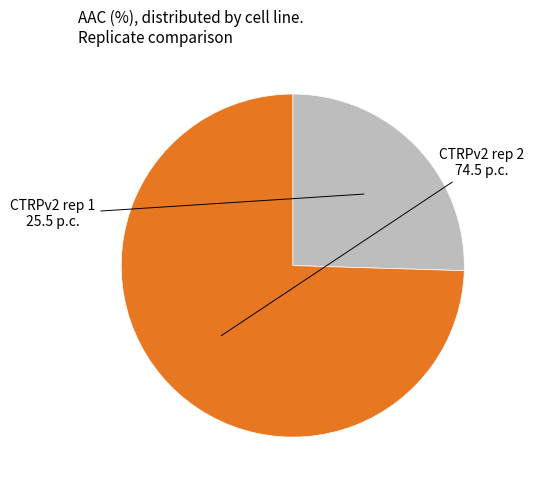

Is there a majority slice in this chart?

Yes